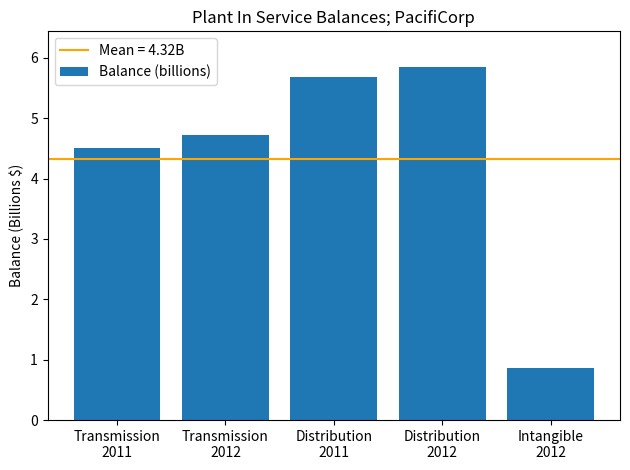

What is the maximum value shown in the chart?

5.9